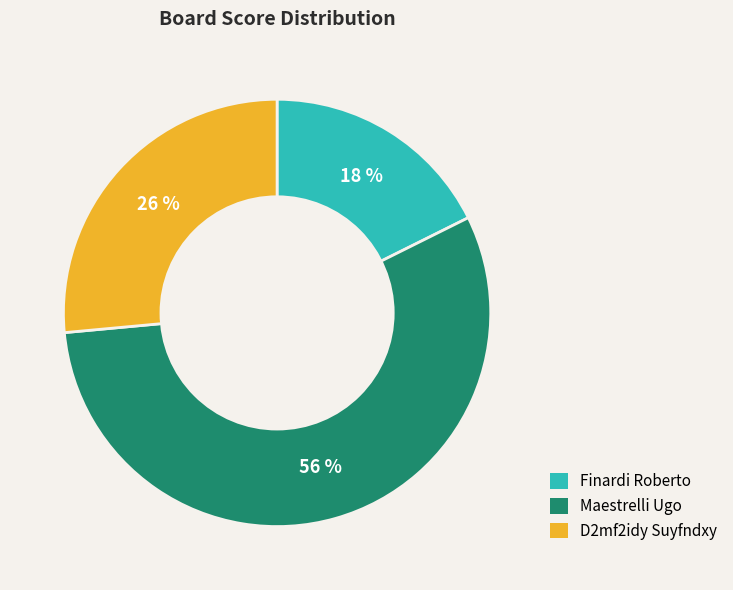

Count the number of slices in the pie.

3